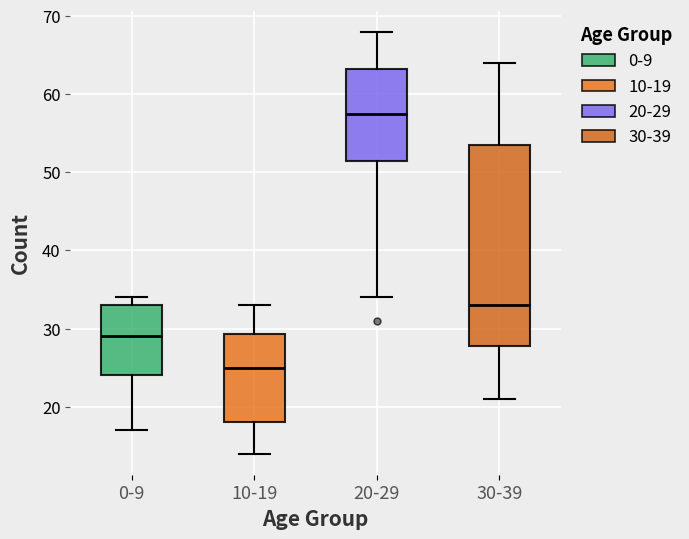

Where does the upper whisker of the box for 10-19 end on the y-axis? The values are not printed on the chart, so give them approximately, as read against the axis.

33